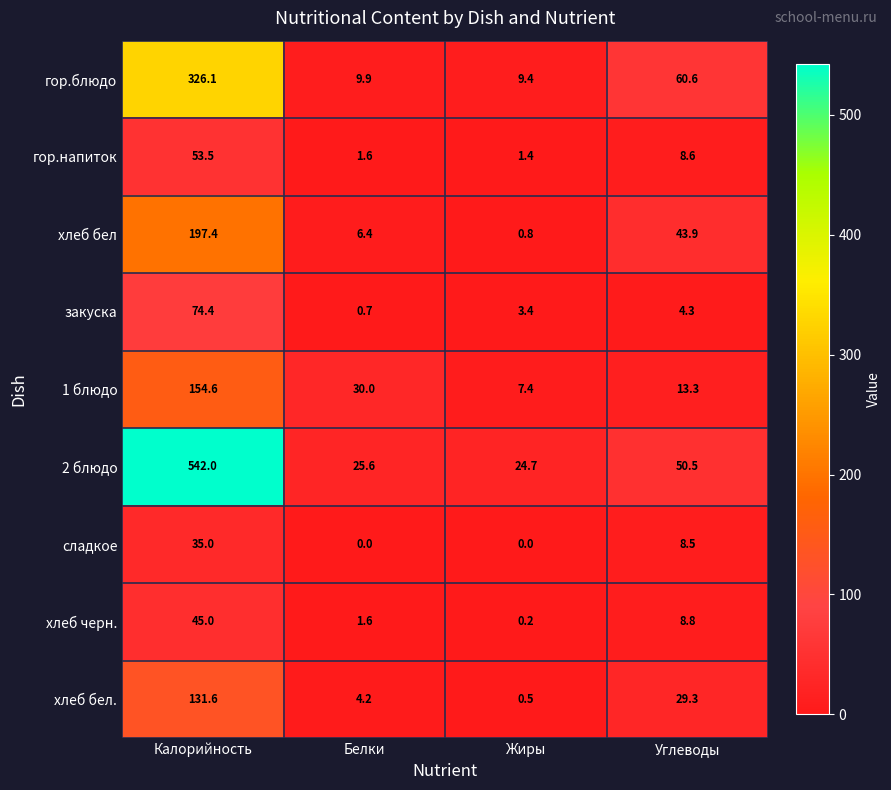

Which series has the largest total across all categories?

2 блюдо